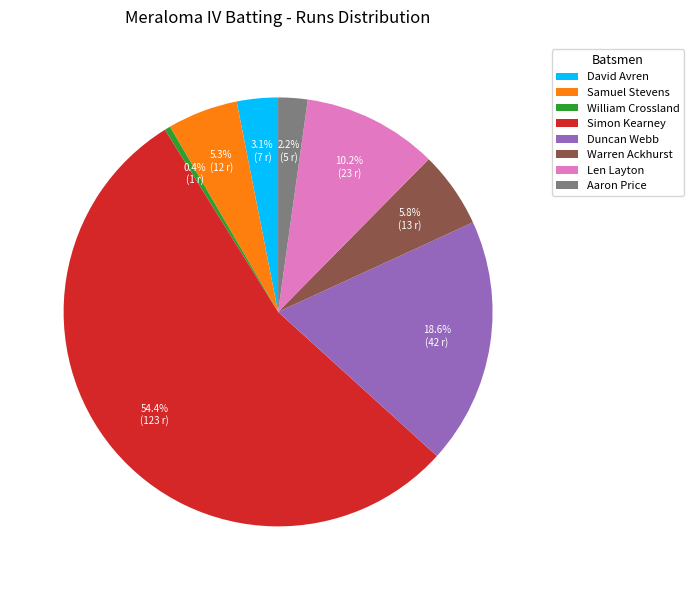

Which slice represents more than half of the pie?

Simon Kearney